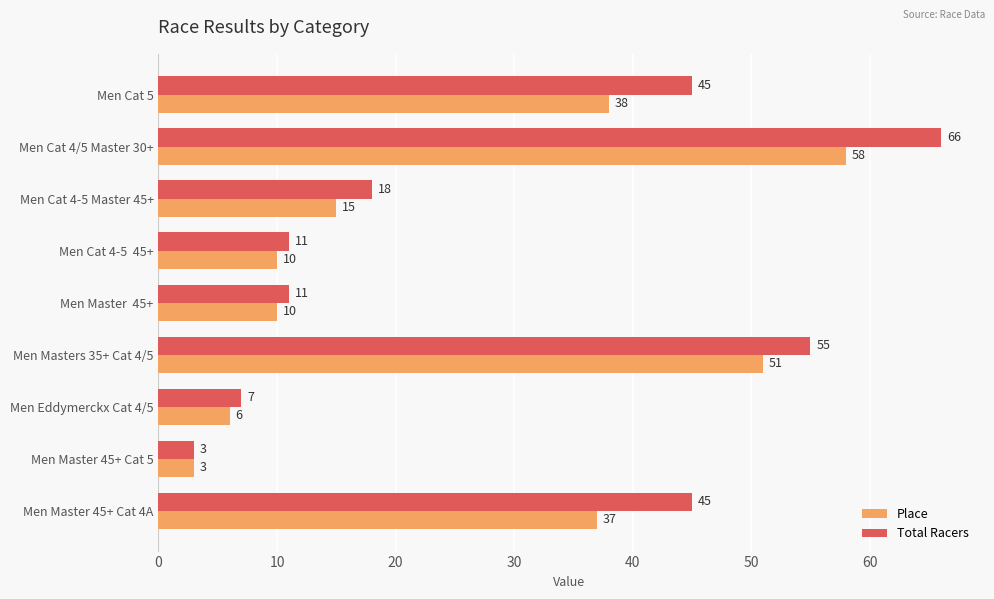

Which series has the widest spread of values?

Total Racers